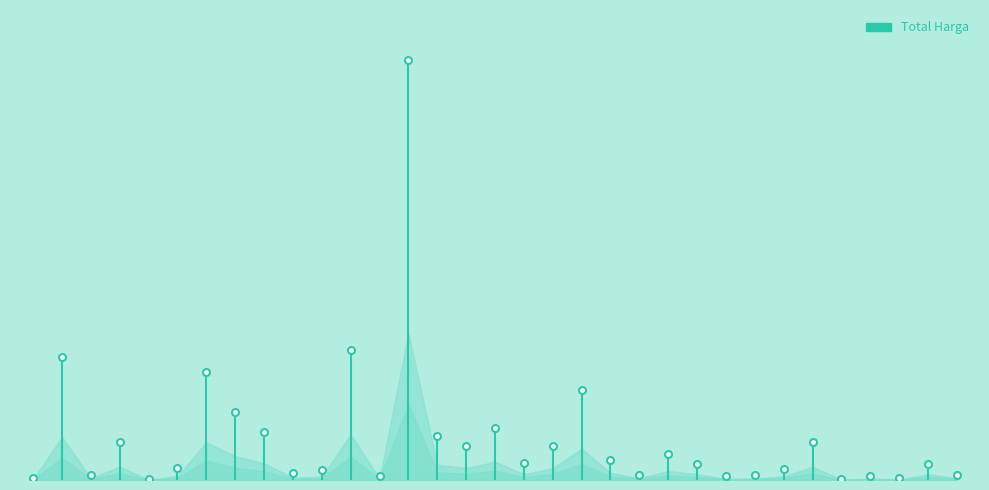

What is the sum of all values?

6936000